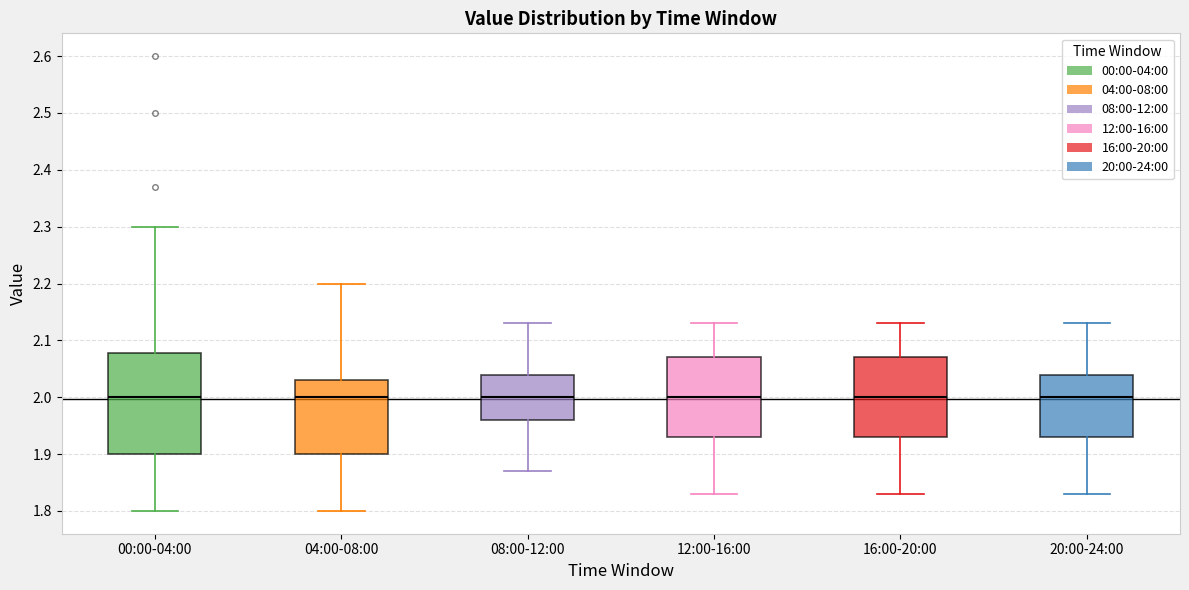

Where is the upper edge of the box for 20:00-24:00 on the y-axis? The values are not printed on the chart, so give them approximately, as read against the axis.

2.04